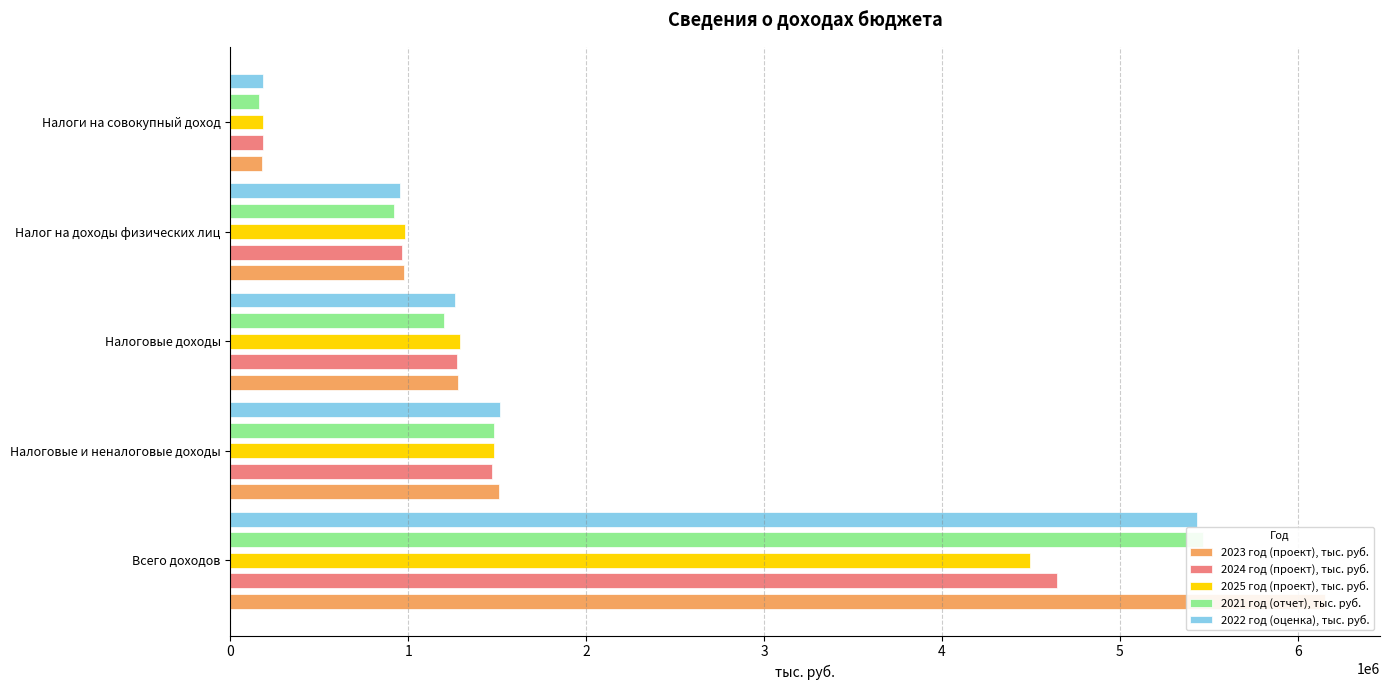

What is the total value across all series at Налоги на совокупный доход?

883568.9